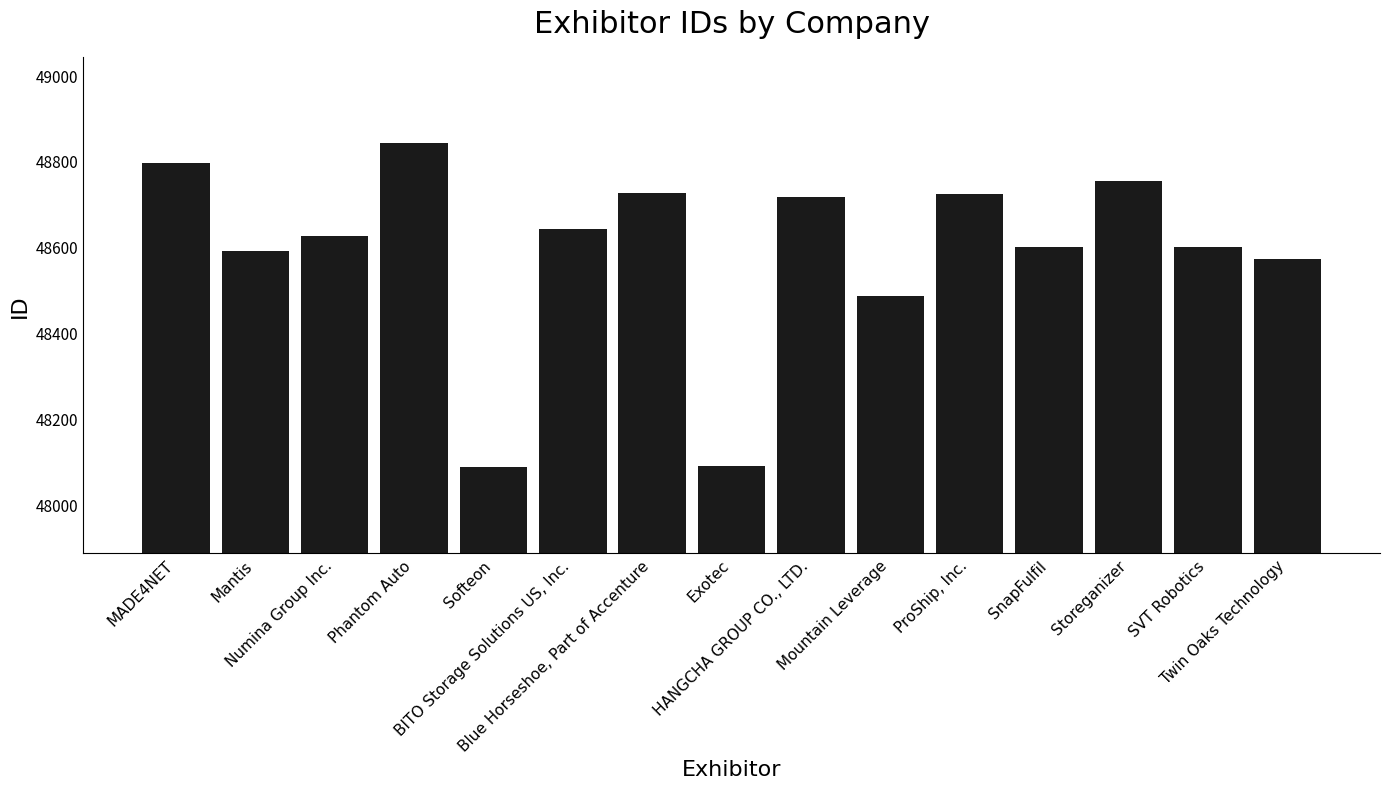

Are the bars horizontal?

No